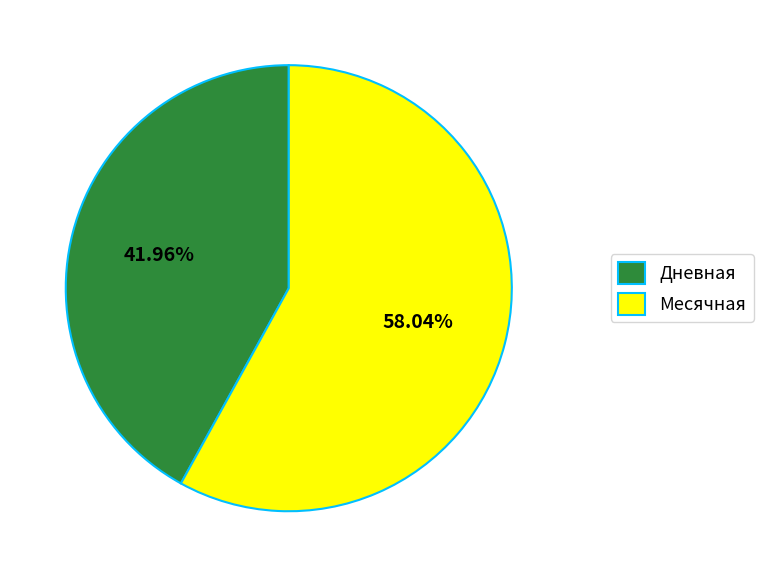

Combined, do Дневная and Месячная account for over 50%?

Yes